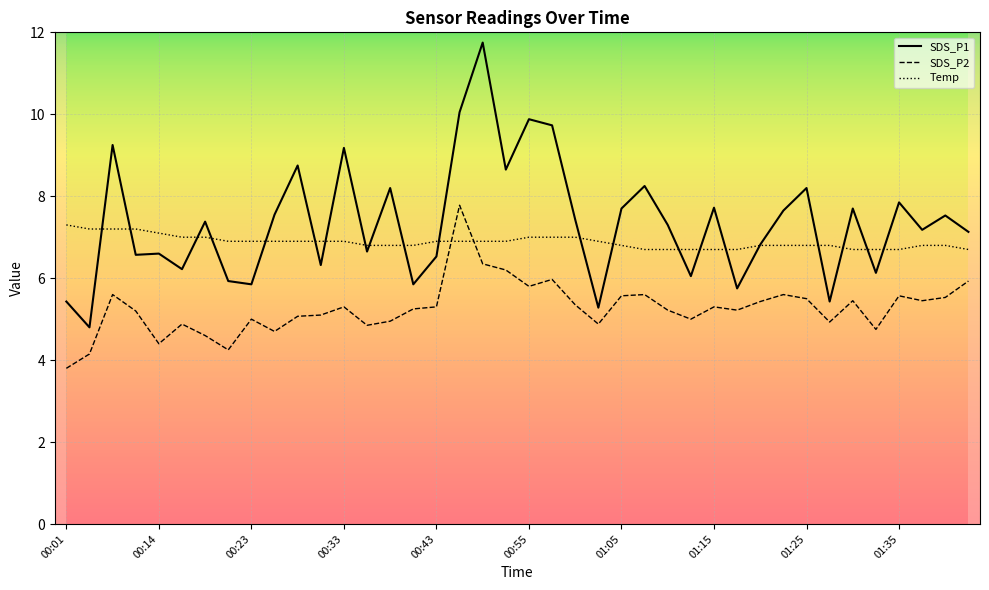

In SDS_P2, how many points are lower than both neighbors (excluding endpoints)?

11